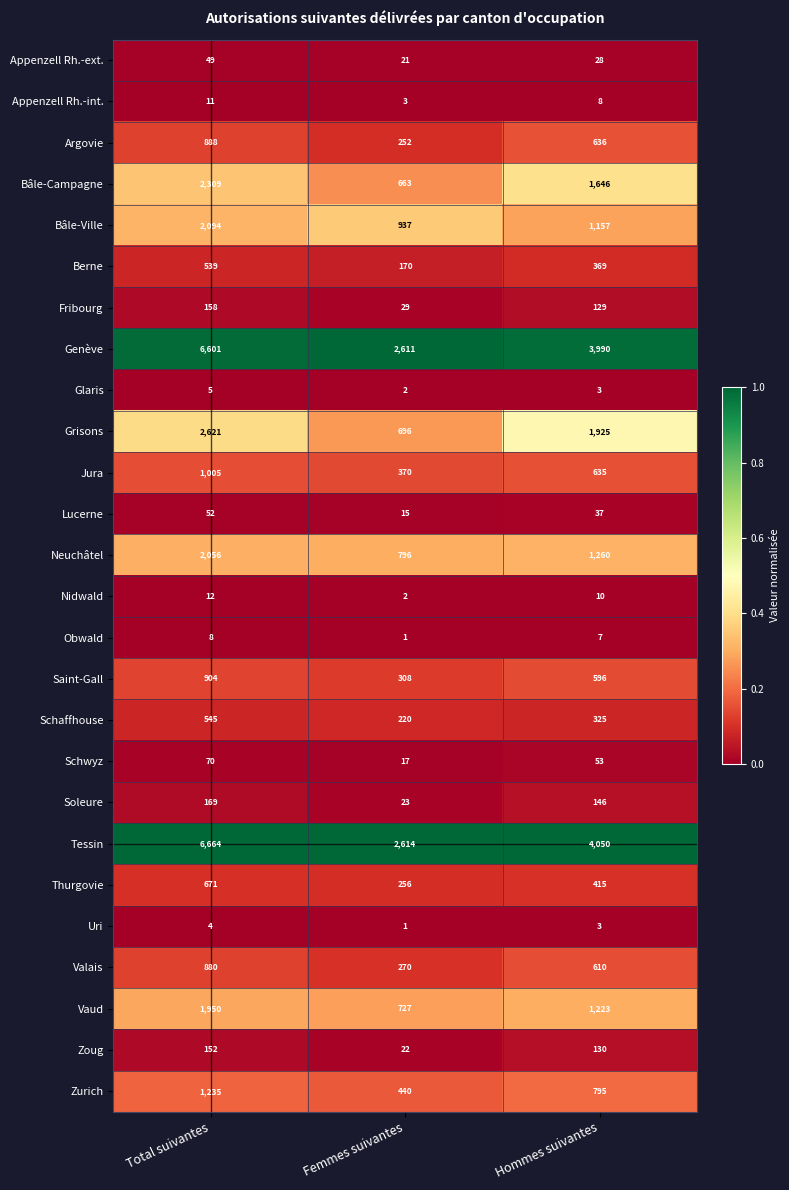

What is the average value of the Schwyz series?

47